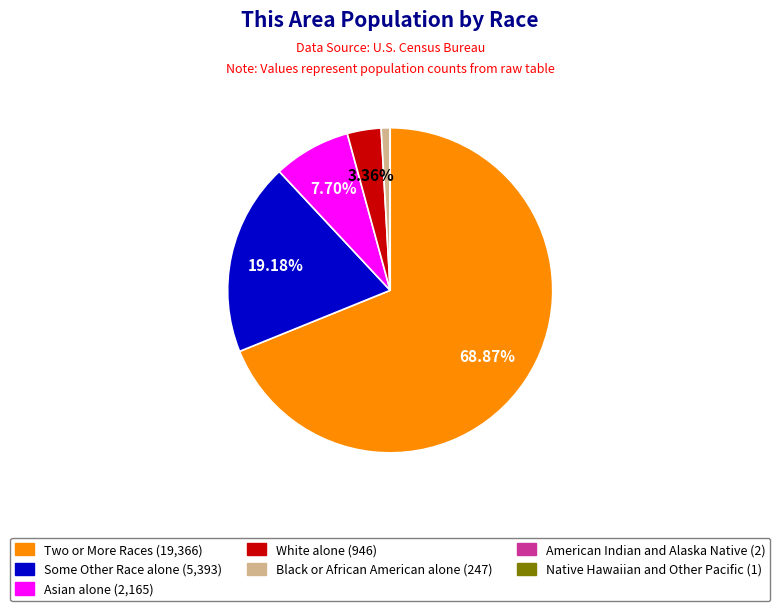

Is there any slice that represents more than half of the pie?

Yes